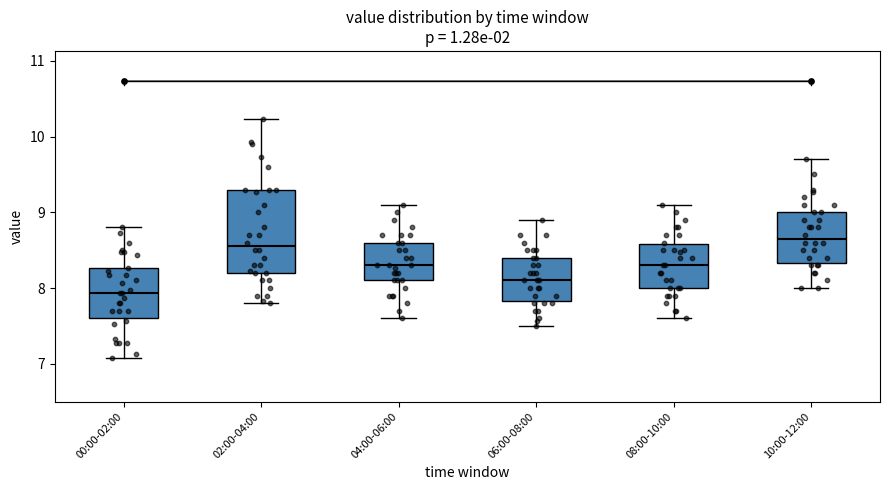

Reading left to right, transcribe this box plot: for each box, give where its median line is, the range the box spans, and where its two whiskers end, as read against the y-axis. The values are not printed on the chart, so give them approximately, as read against the axis.

00:00-02:00: median 7.9, box 7.6 to 8.3, whiskers 7.1 to 8.8
02:00-04:00: median 8.6, box 8.2 to 9.3, whiskers 7.8 to 10.2
04:00-06:00: median 8.3, box 8.1 to 8.6, whiskers 7.6 to 9.1
06:00-08:00: median 8.1, box 7.8 to 8.4, whiskers 7.5 to 8.9
08:00-10:00: median 8.3, box 8.0 to 8.6, whiskers 7.6 to 9.1
10:00-12:00: median 8.7, box 8.3 to 9.0, whiskers 8.0 to 9.7